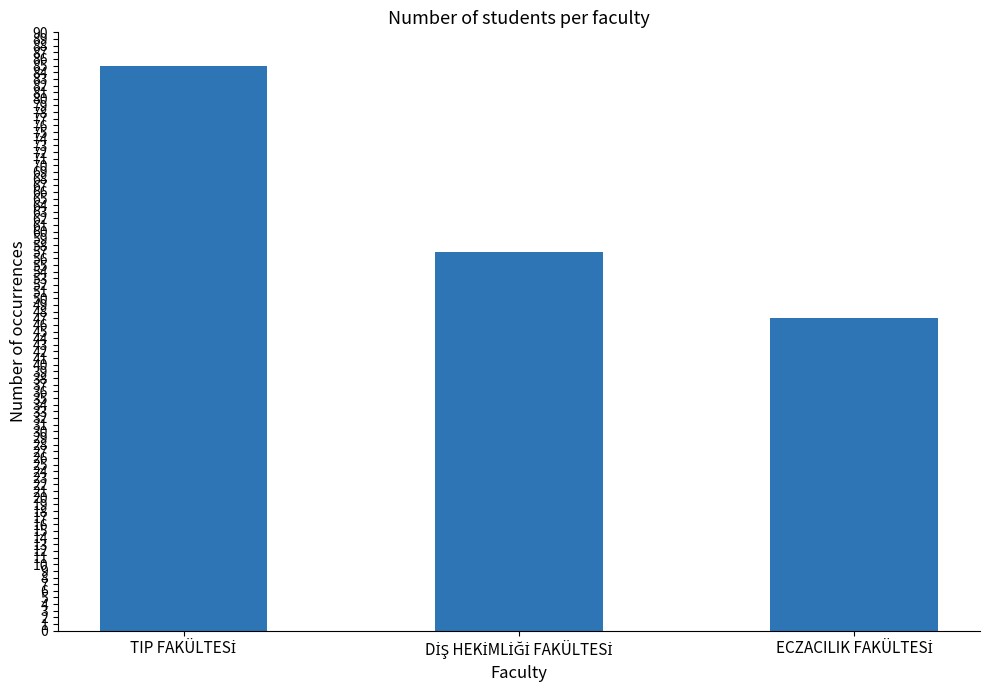

What is the value of the 3rd bar from the left?

47